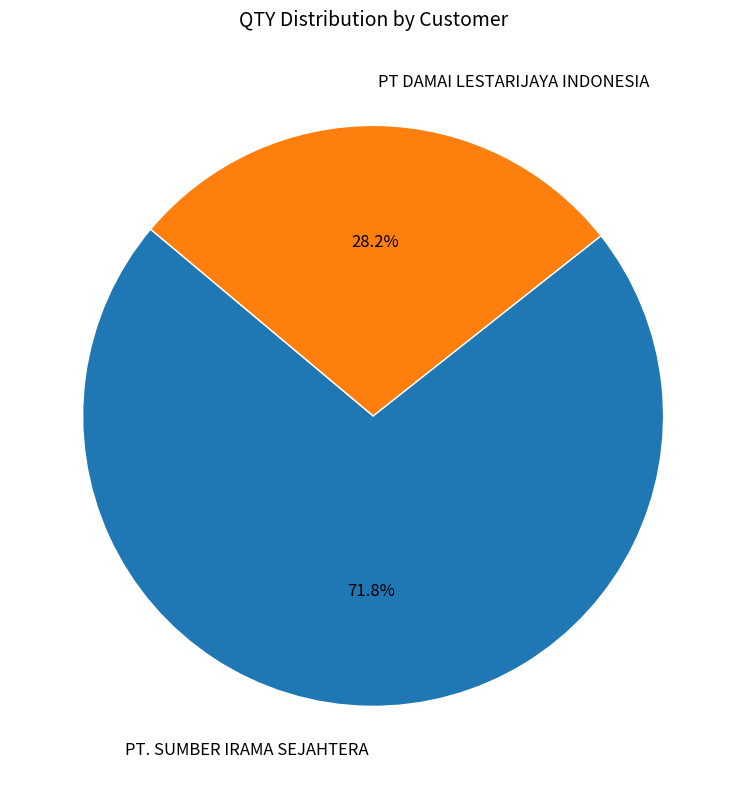

Which slice is the largest?

PT. SUMBER IRAMA SEJAHTERA